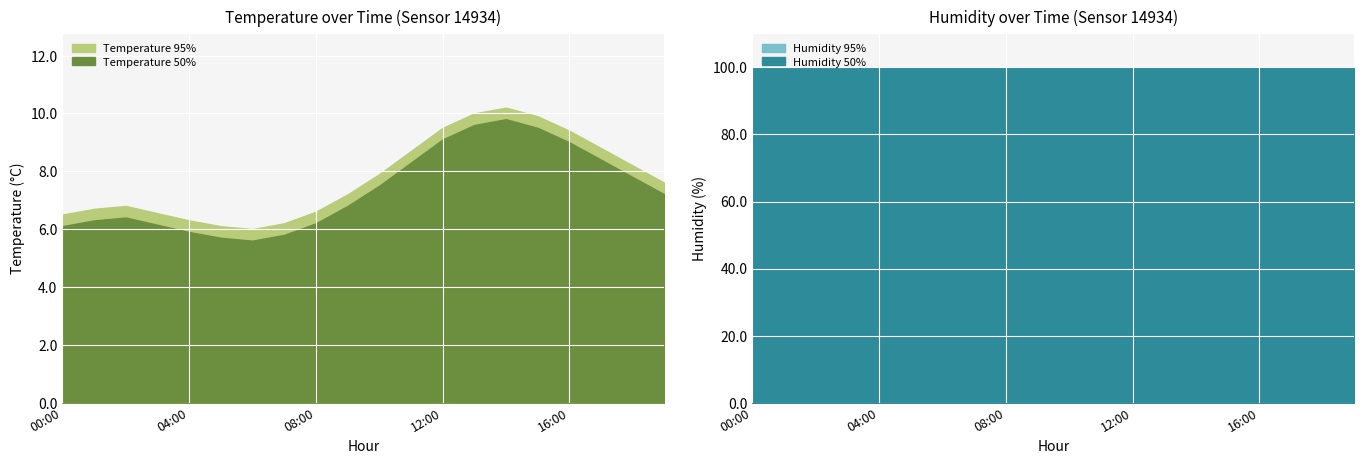

What is the sum of the humidity values at 05:00 and 12:00?

199.8